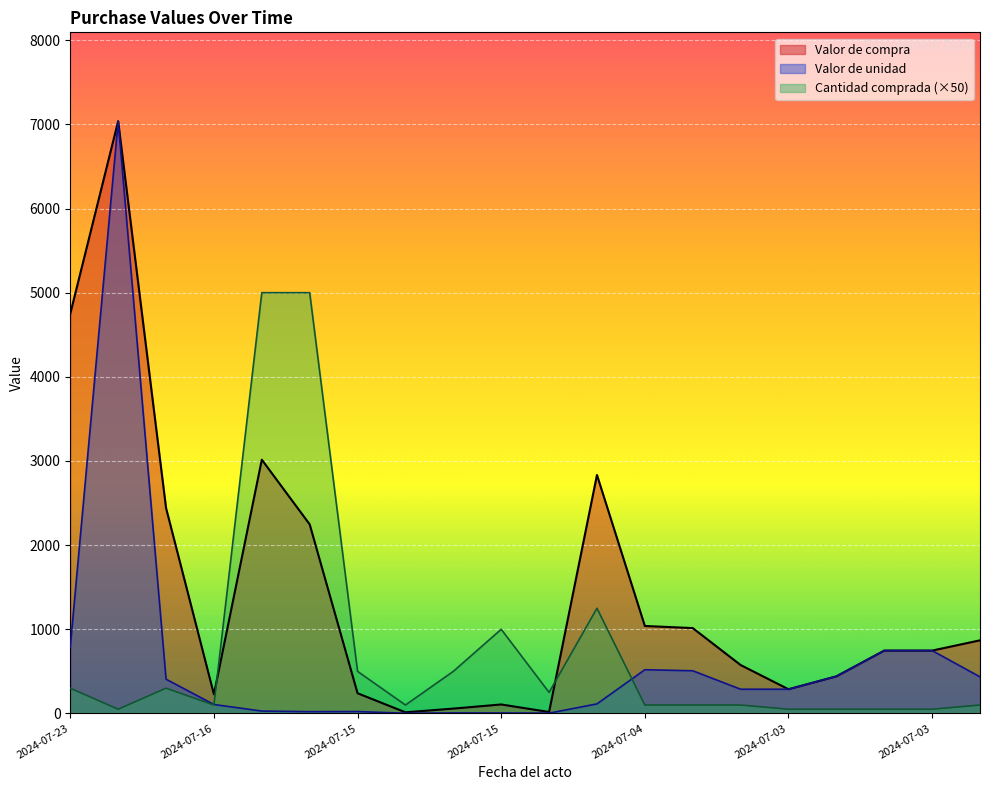

Which label corresponds to the largest value in the chart?

2024-07-22